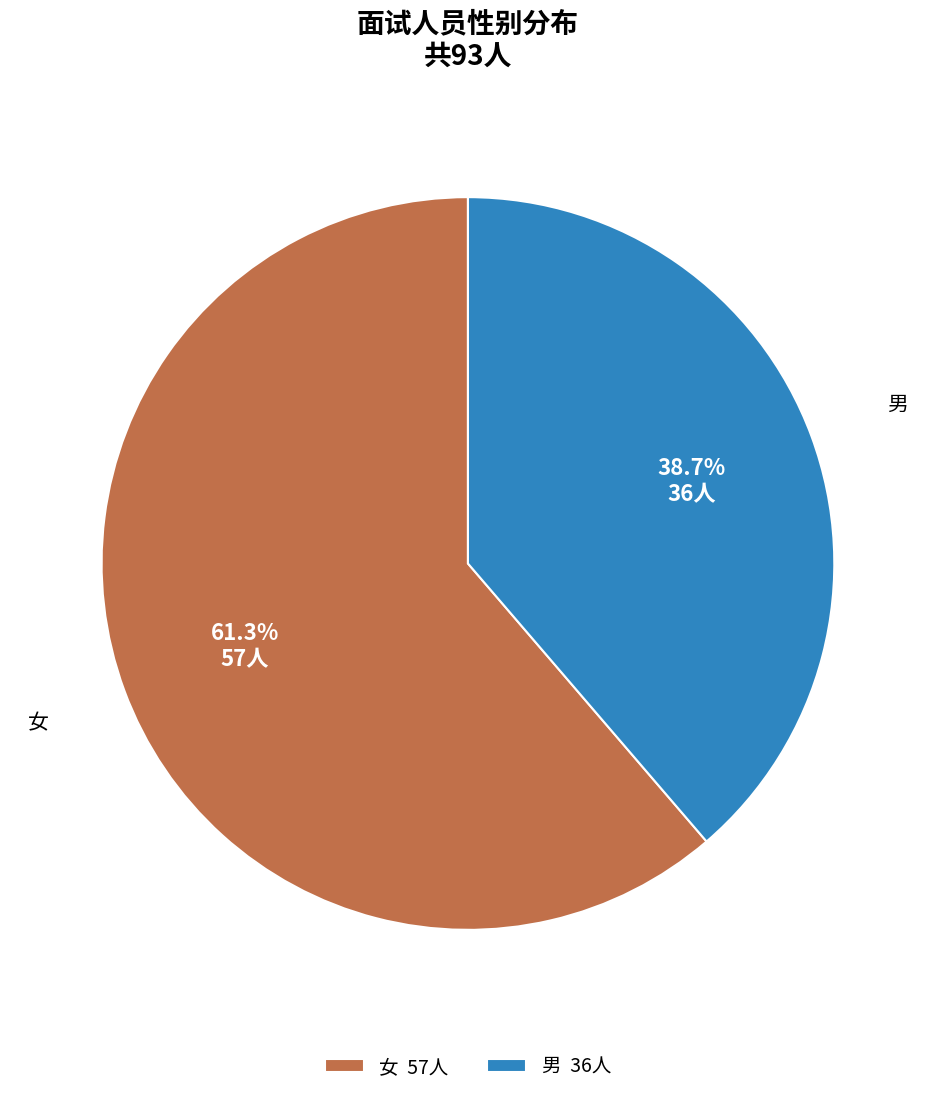

Rank the categories by value from highest to lowest.

女, 男